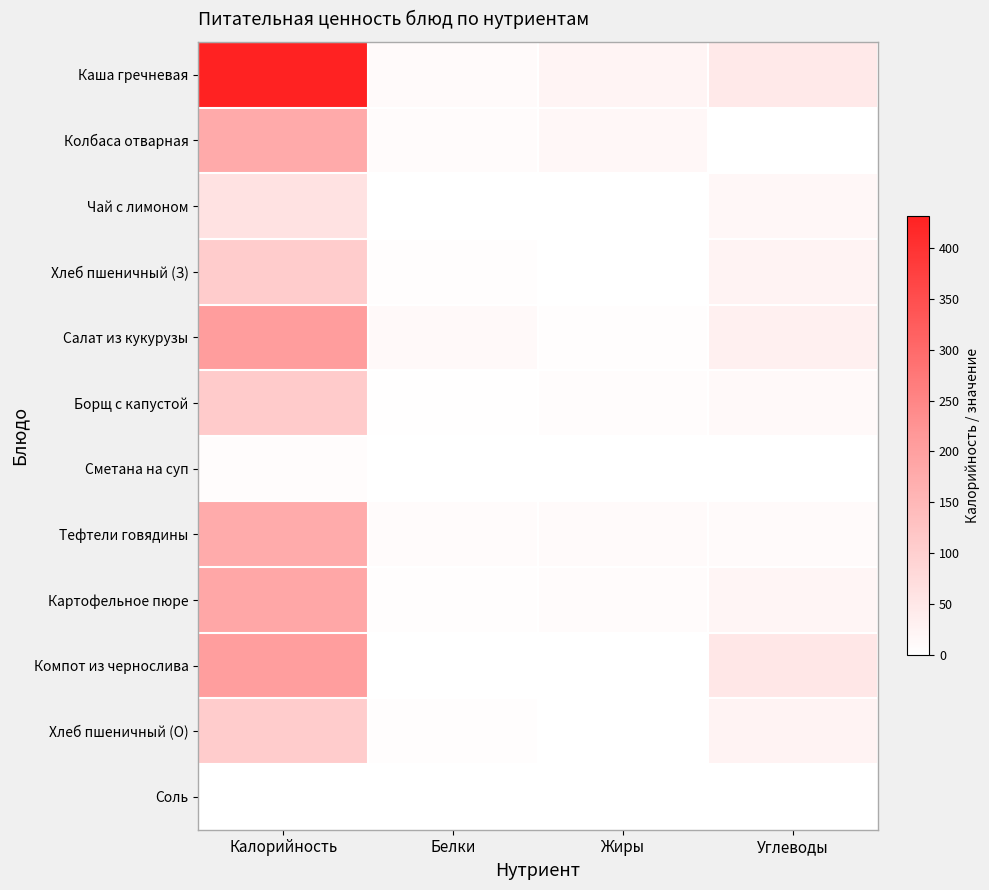

At which label is Картофельное пюре closest to 94?

Углеводы